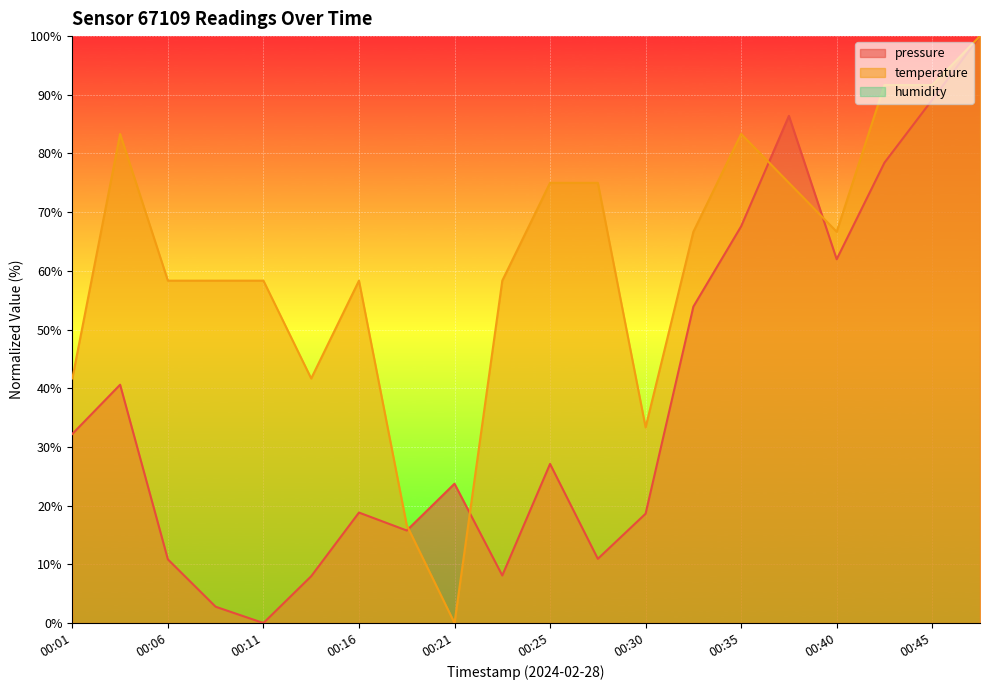

Read the pressure value at 00:16.

18.8